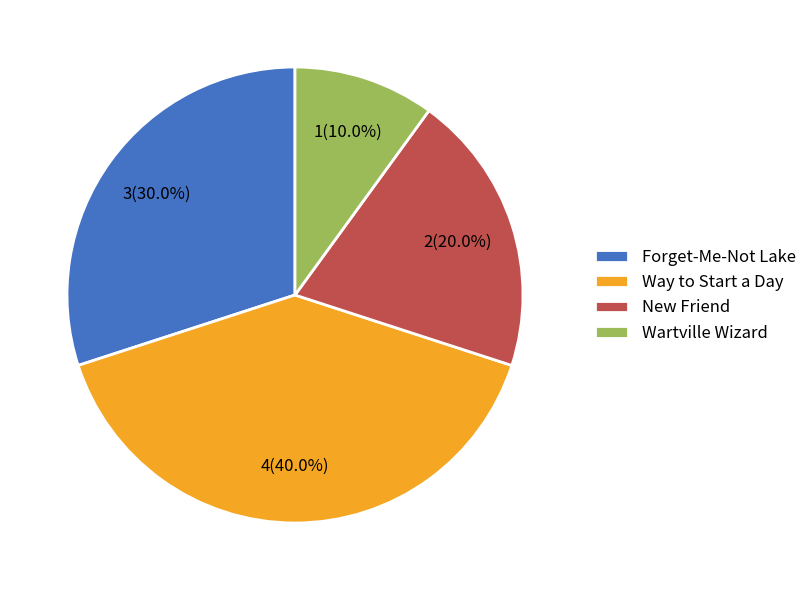

How much of the chart is everything except Way to Start a Day?

60.0%